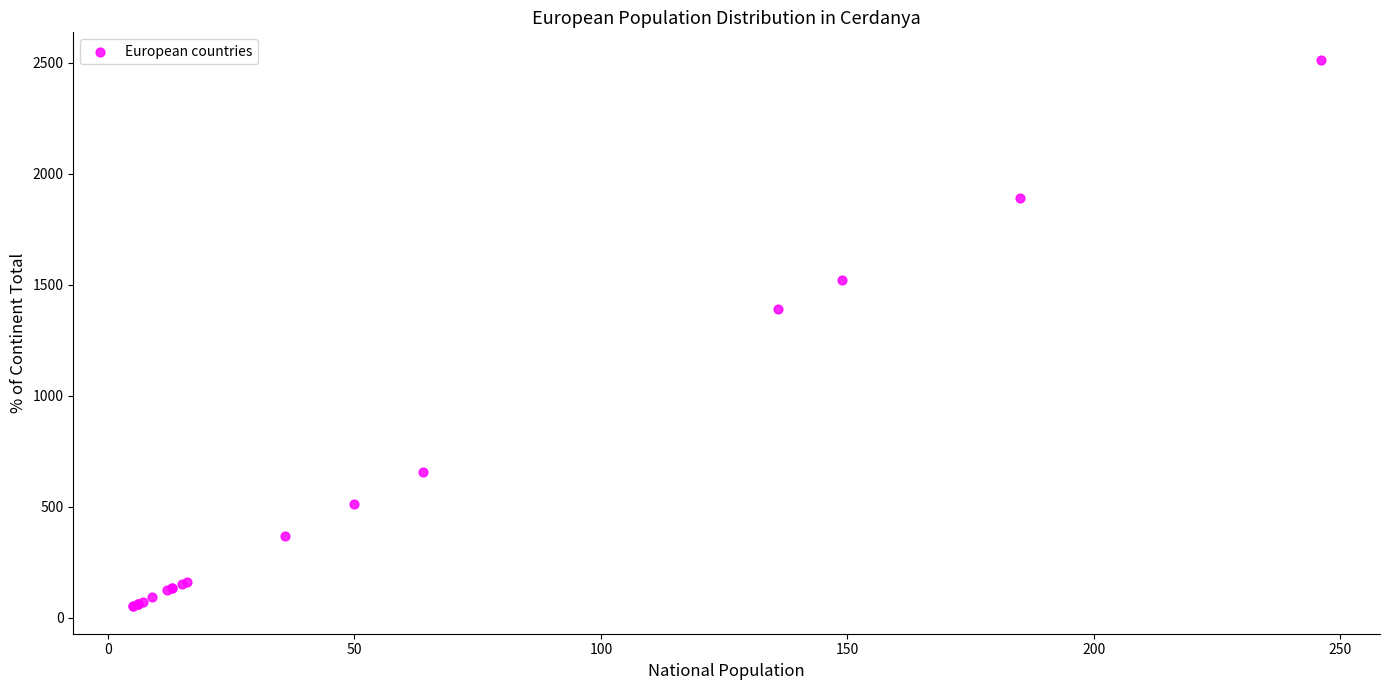

What Y value in the scatter plot is closest to 1282?

1389.0